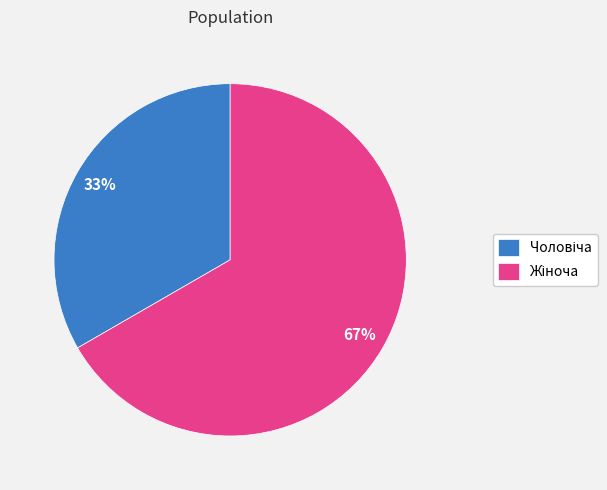

To the nearest percent, what is the average slice percentage?

50%